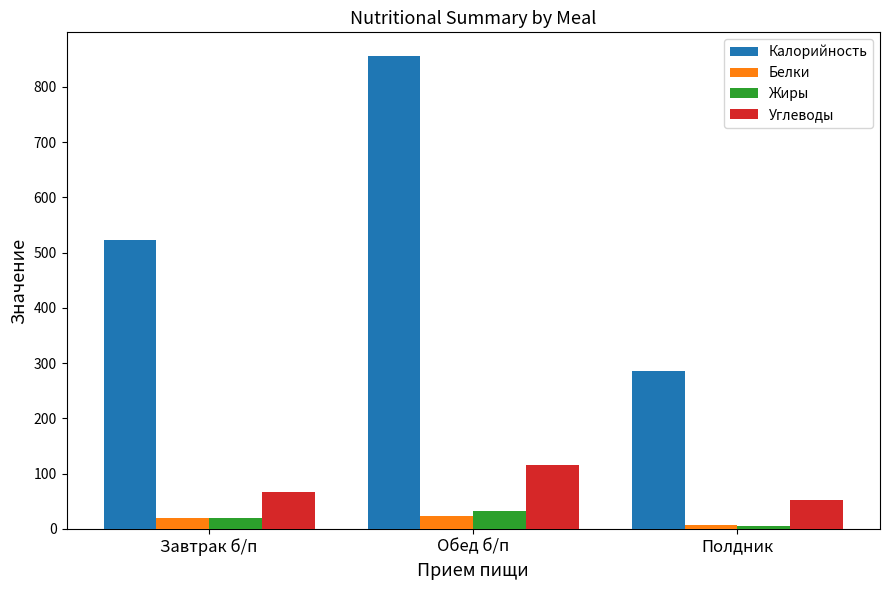

Reading left to right, transcribe all the data shown in this chart.

Калорийность: 523.0	856.0	286.0
Белки: 20.2	24.3	6.7
Жиры: 19.2	32.9	5.2
Углеводы: 67.3	115.6	53.0